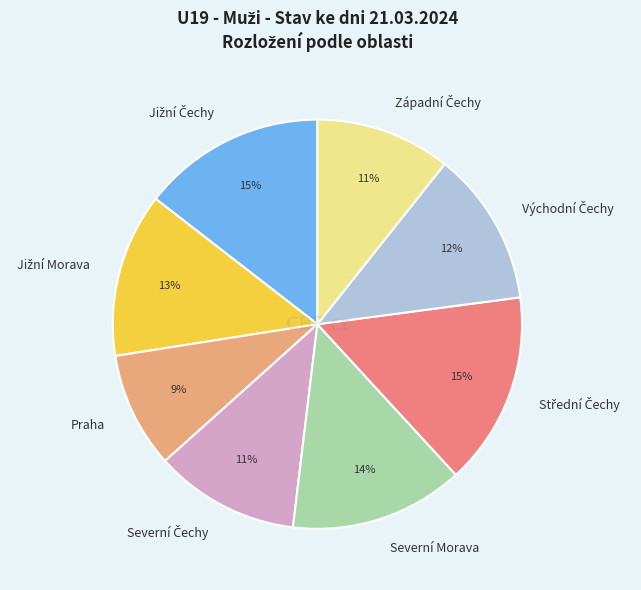

How many segments does this pie chart have?

8